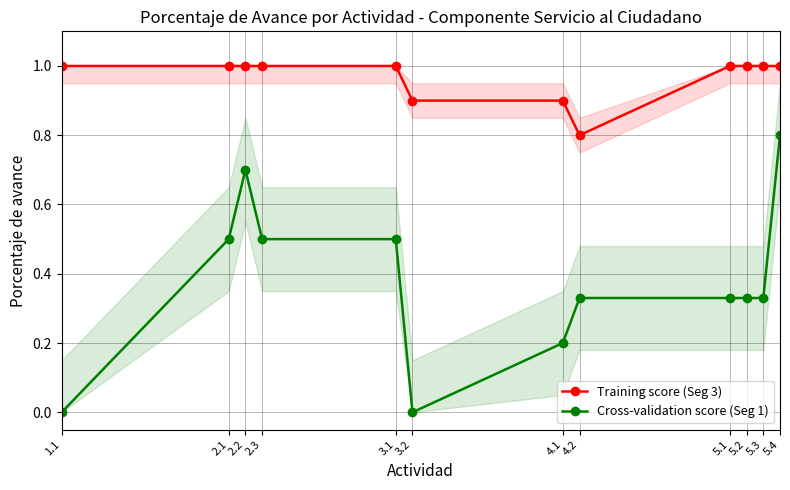

The Training score (Seg 3) series shows 0.3 at 5.1. True or false?

False